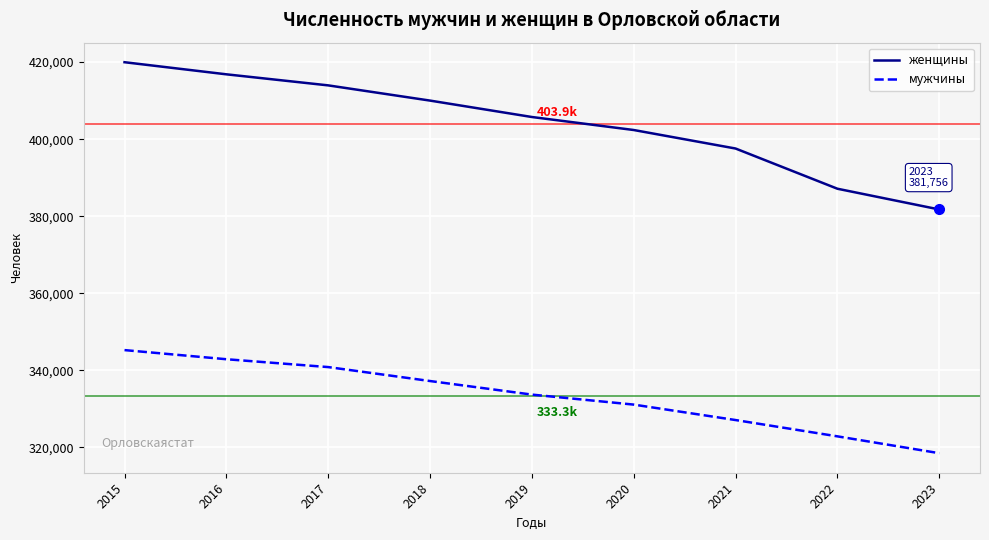

What is the smallest value displayed?

318520